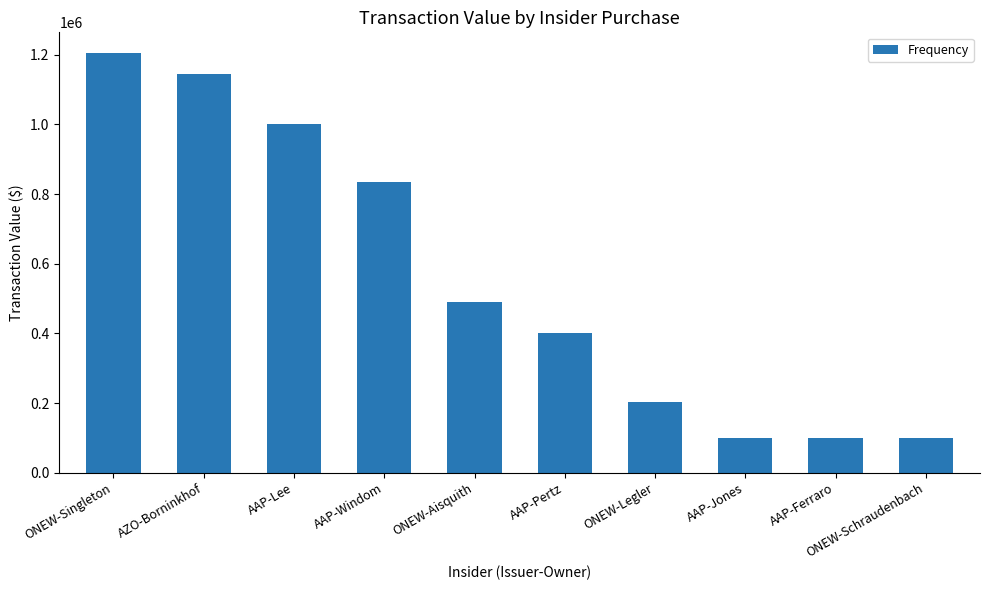

What is the label of the 9th bar from the left?

AAP-Ferraro